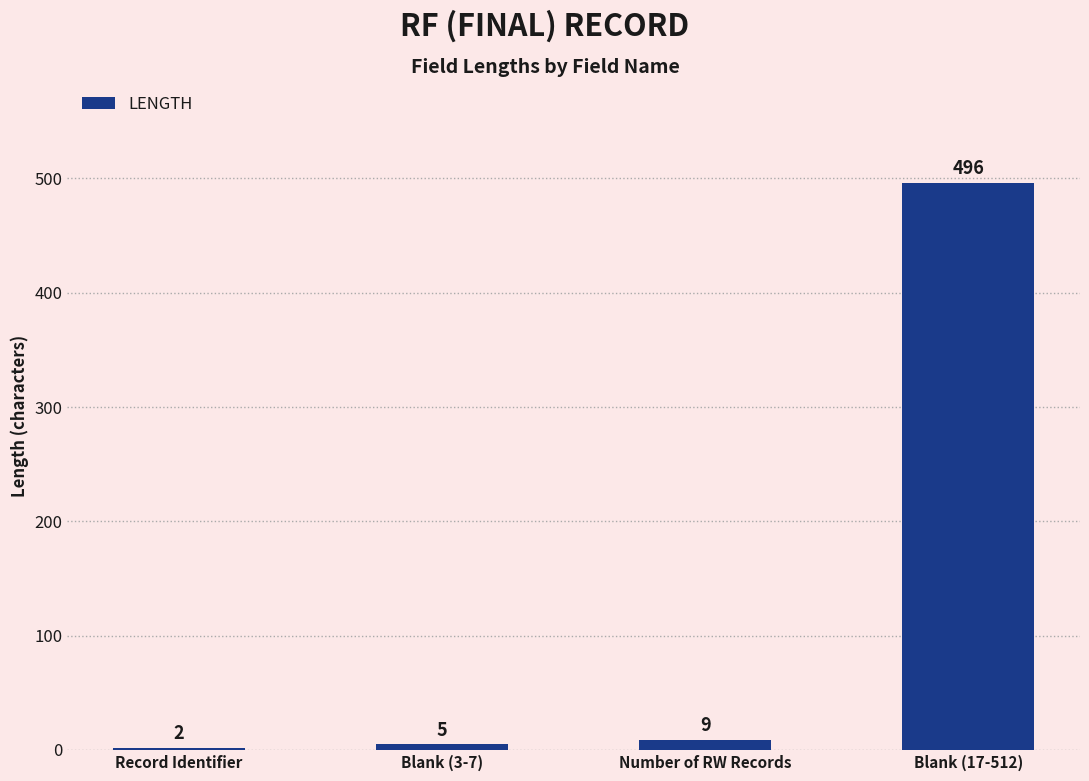

Reading left to right, transcribe all the data shown in this chart.

2	5	9	496